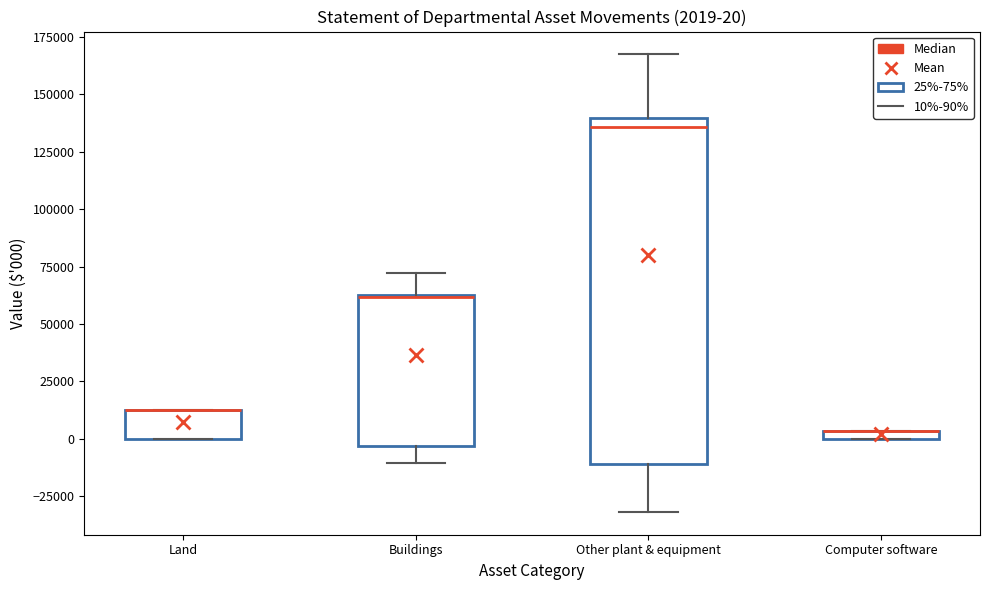

Which box is the tallest, from its lower edge to its upper edge?

Other plant & equipment